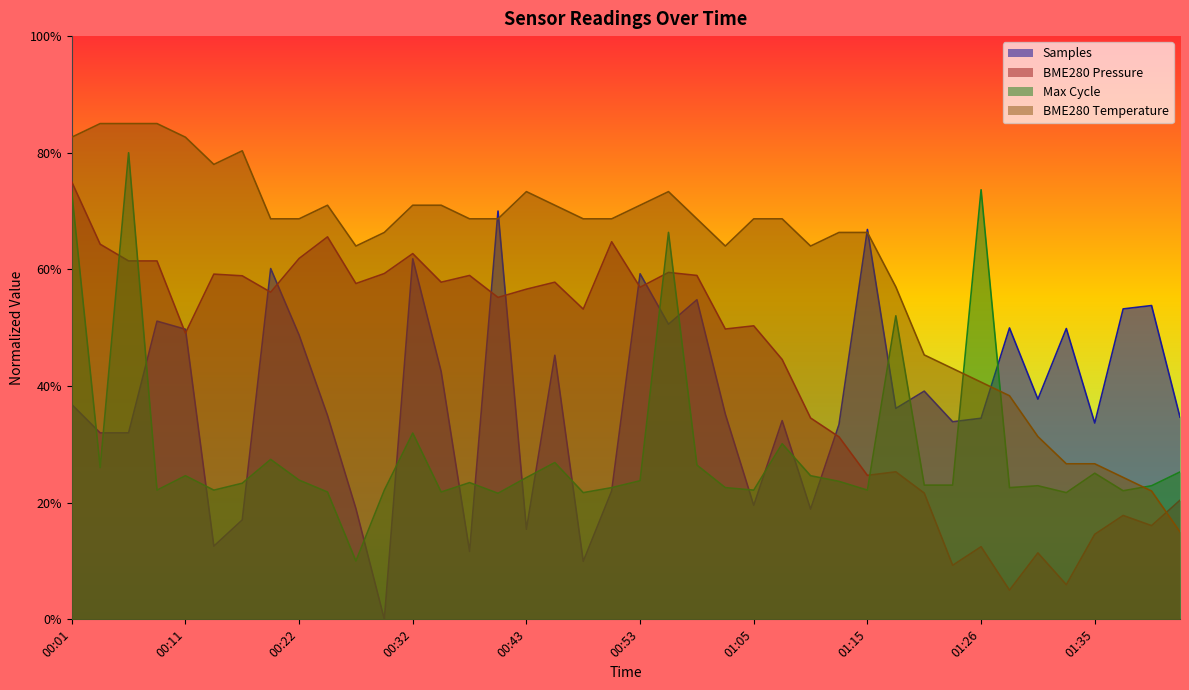

Which series changed the most between 00:38 and 00:53?

Samples